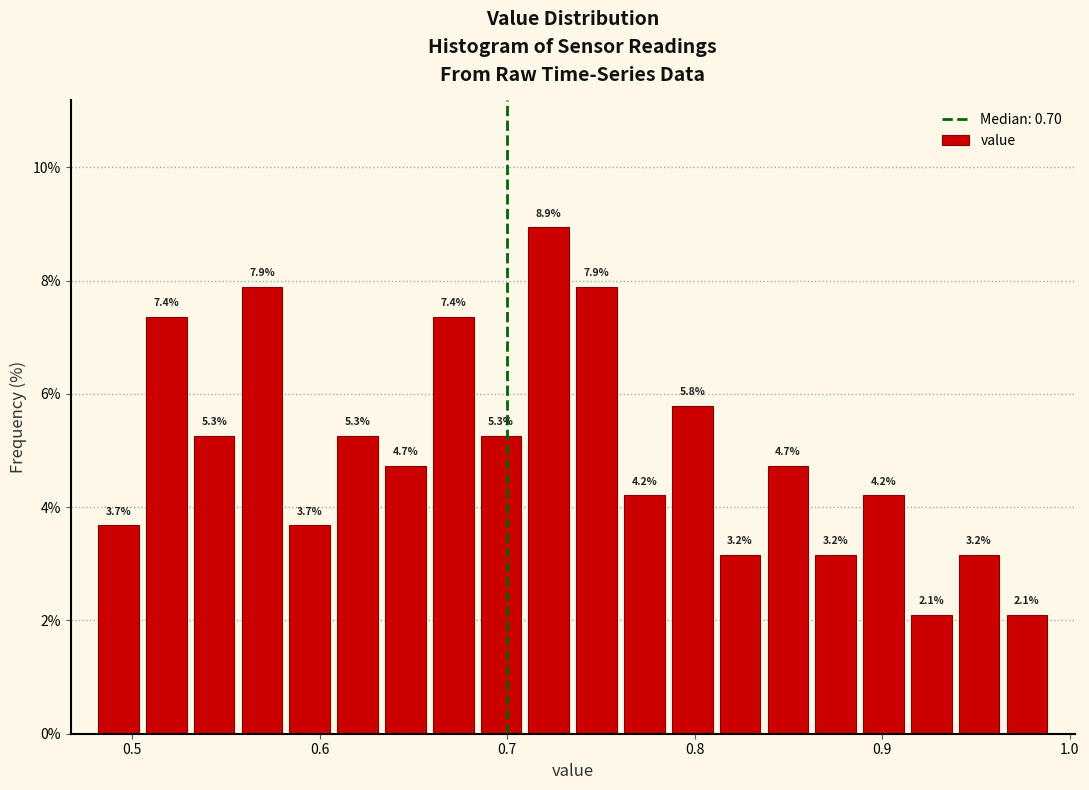

Read against the x-axis, roughly where is the centre of the tallest bar?

0.72